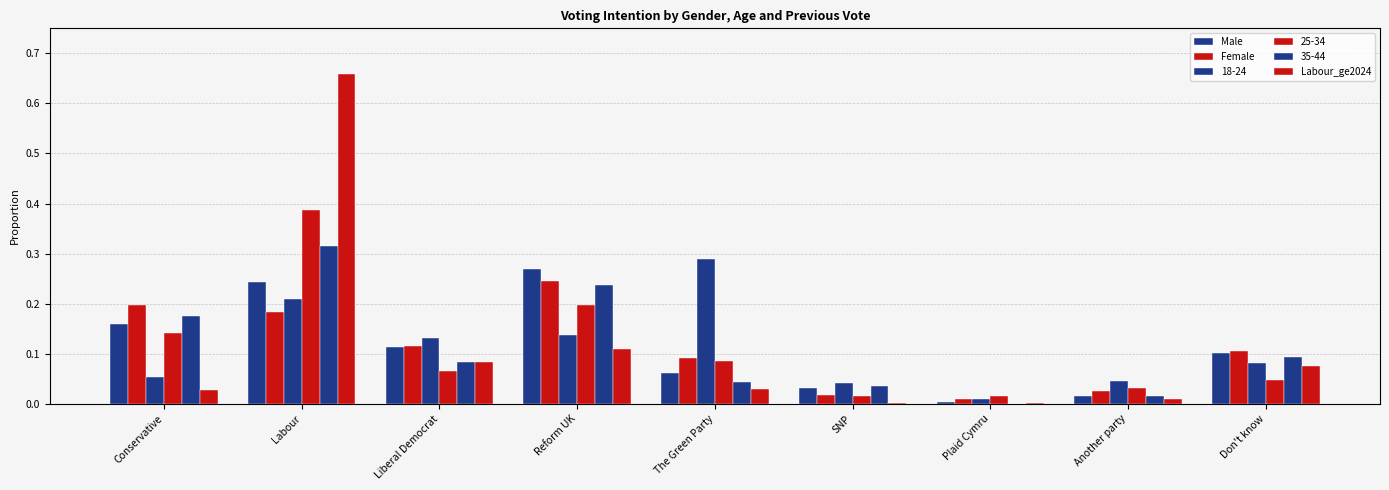

At which label is Male closest to 0?

Plaid Cymru